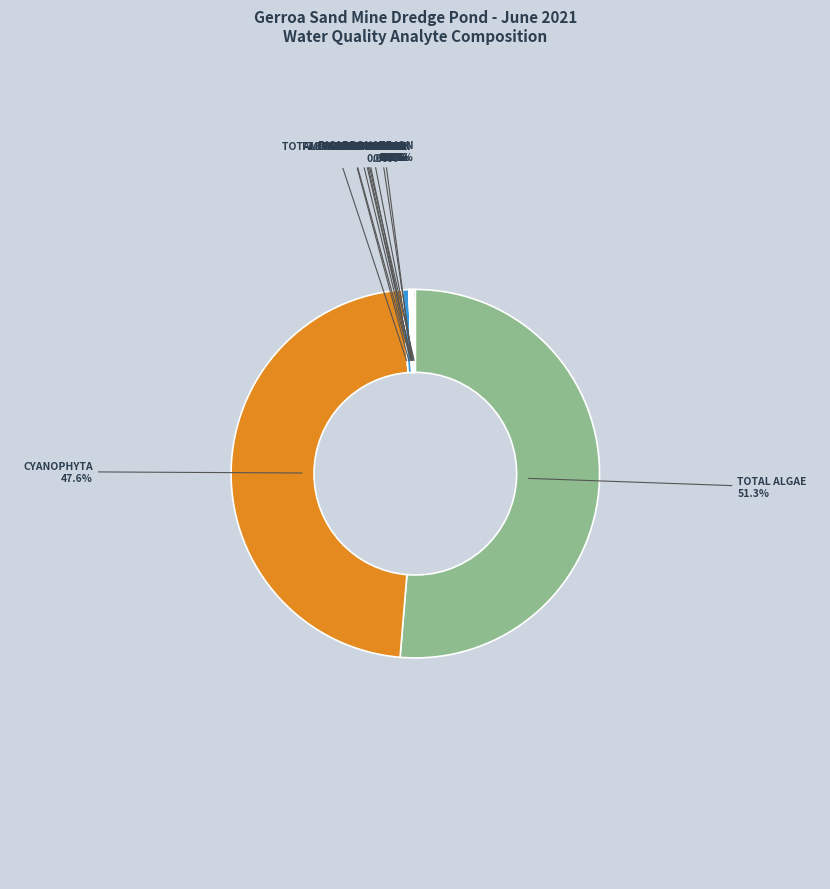

To the nearest percent, what is the average slice percentage?

8%